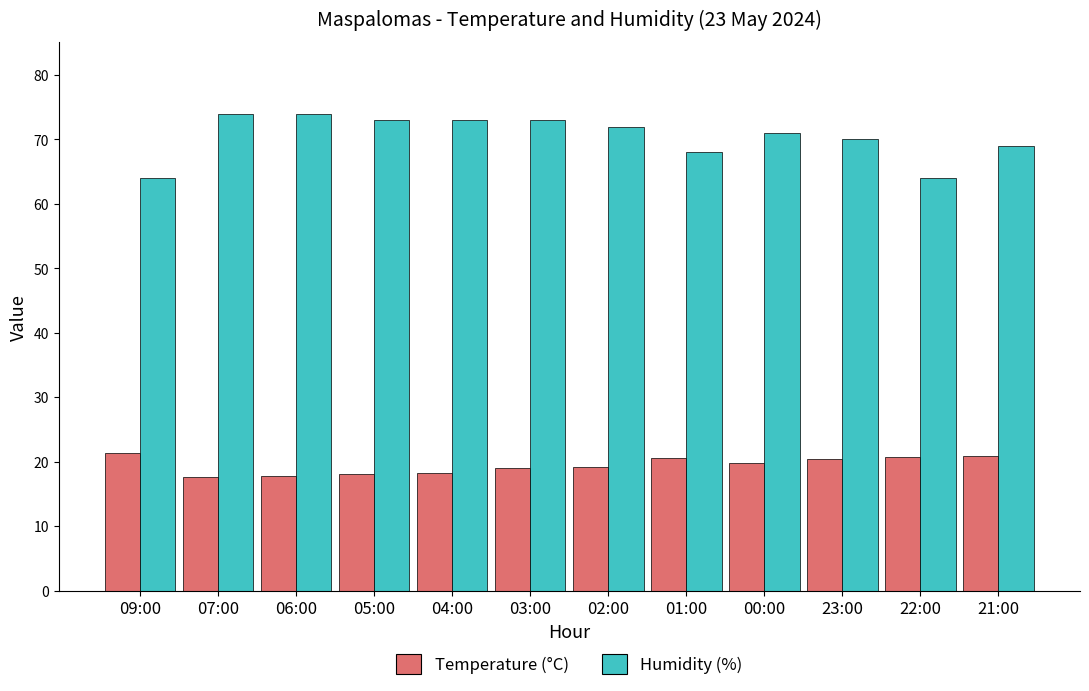

What is the minimum value shown in the chart?

17.6